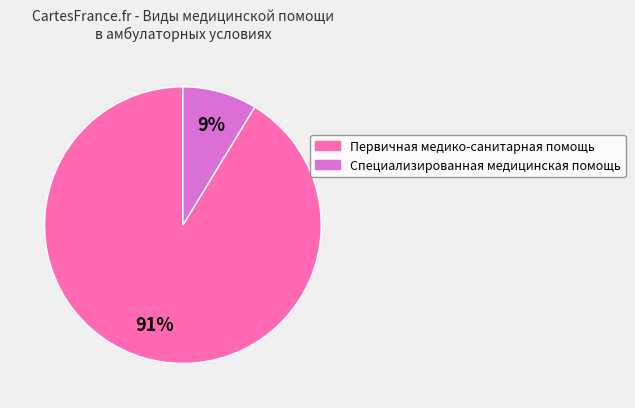

To the nearest percent, what is the average slice percentage?

50%